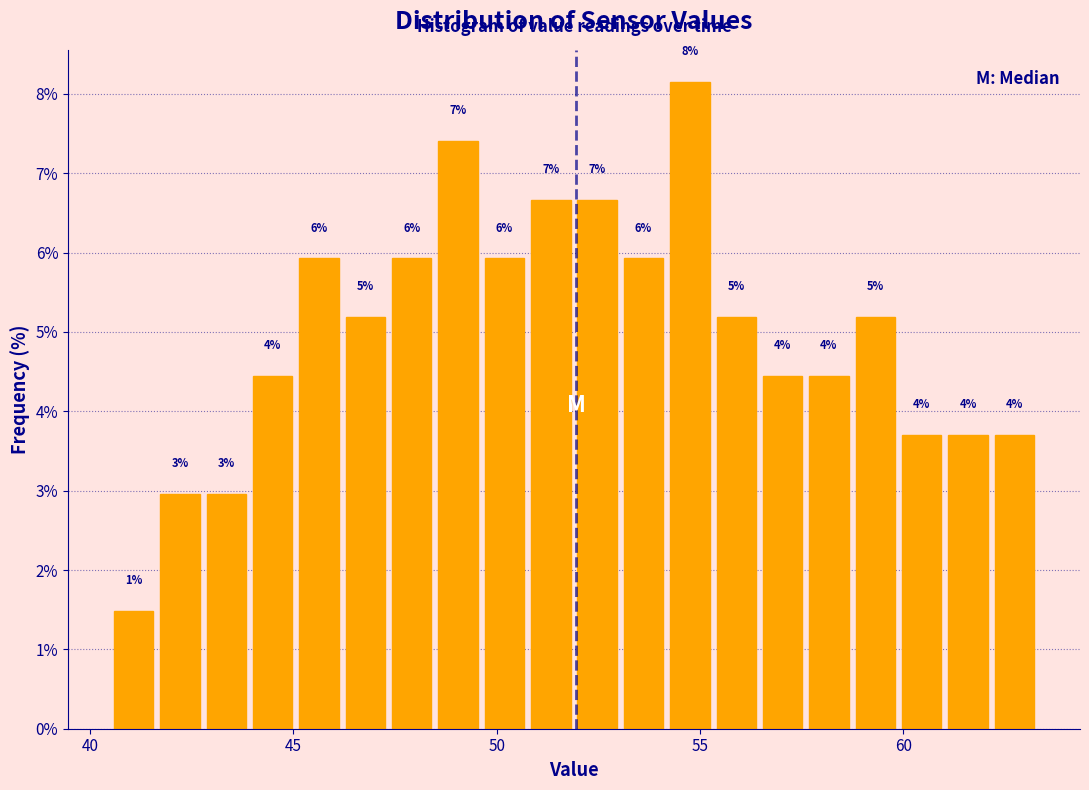

Read against the x-axis, roughly where is the centre of the tallest bar?

55.0